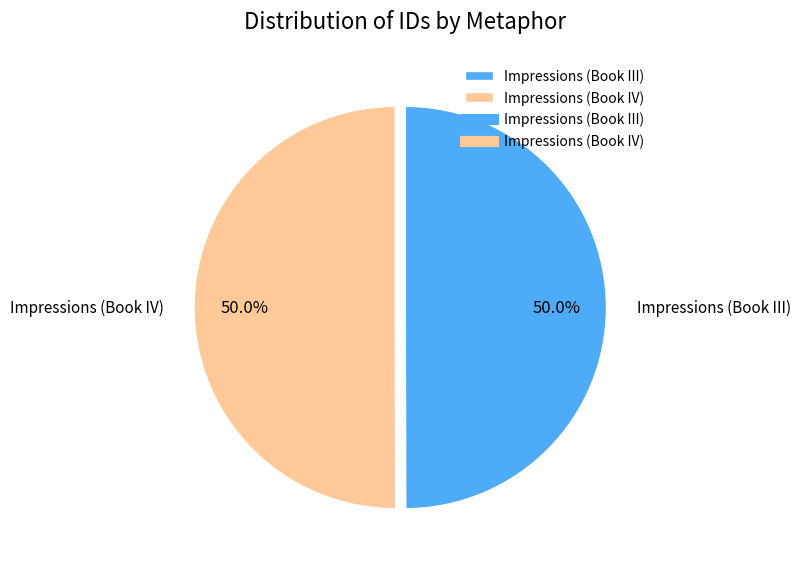

How many segments does this pie chart have?

2